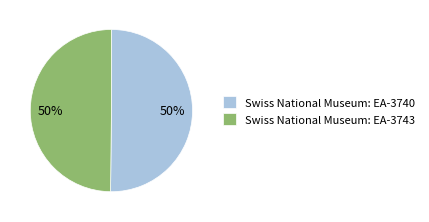

How many segments does this pie chart have?

2